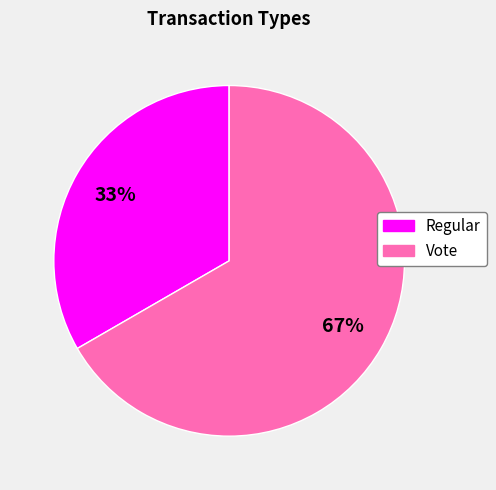

To the nearest percent, what is the average slice percentage?

50%